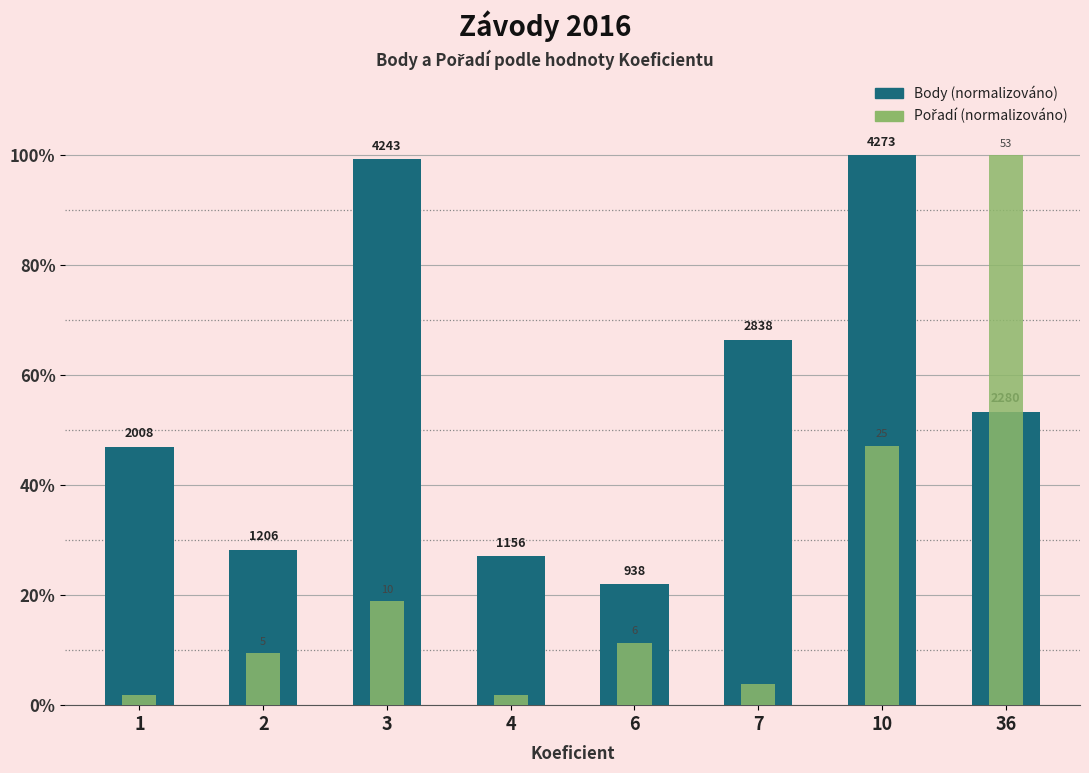

Which series has the largest range (max minus min)?

Pořadí